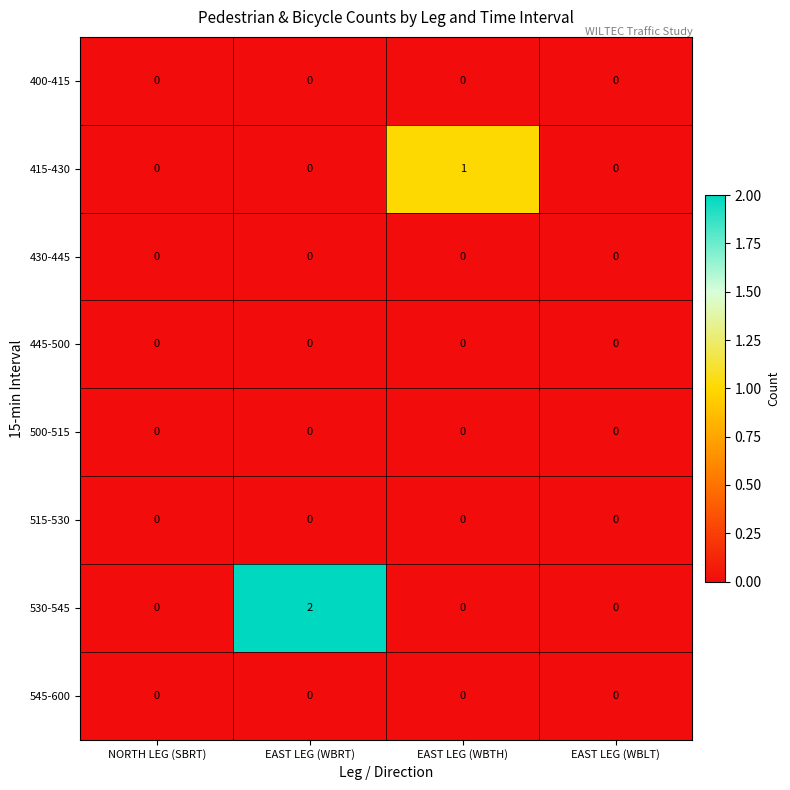

How many 530-545 values are between 0 and 2?

4